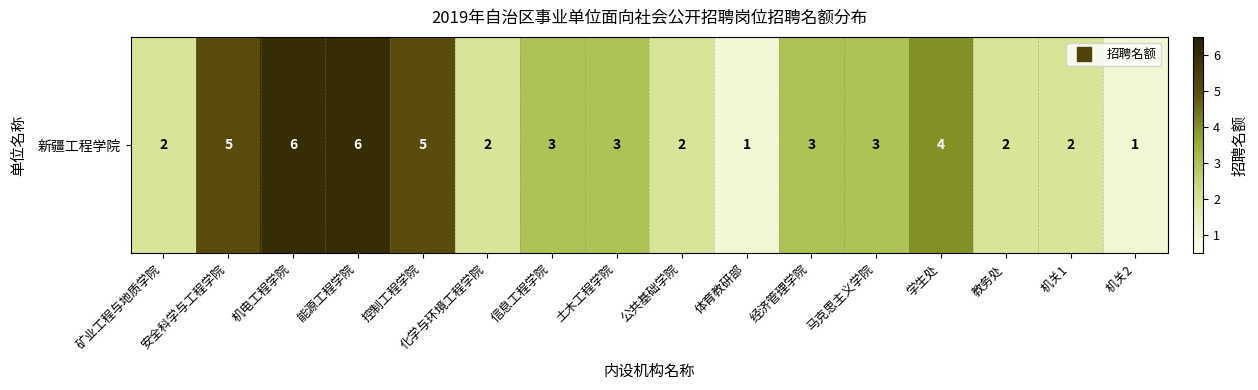

Rank the categories by value from highest to lowest.

机电工程学院, 能源工程学院, 安全科学与工程学院, 控制工程学院, 学生处, 信息工程学院, 土木工程学院, 经济管理学院, 马克思主义学院, 矿业工程与地质学院, 化学与环境工程学院, 公共基础学院, 教务处, 机关1, 体育教研部, 机关2